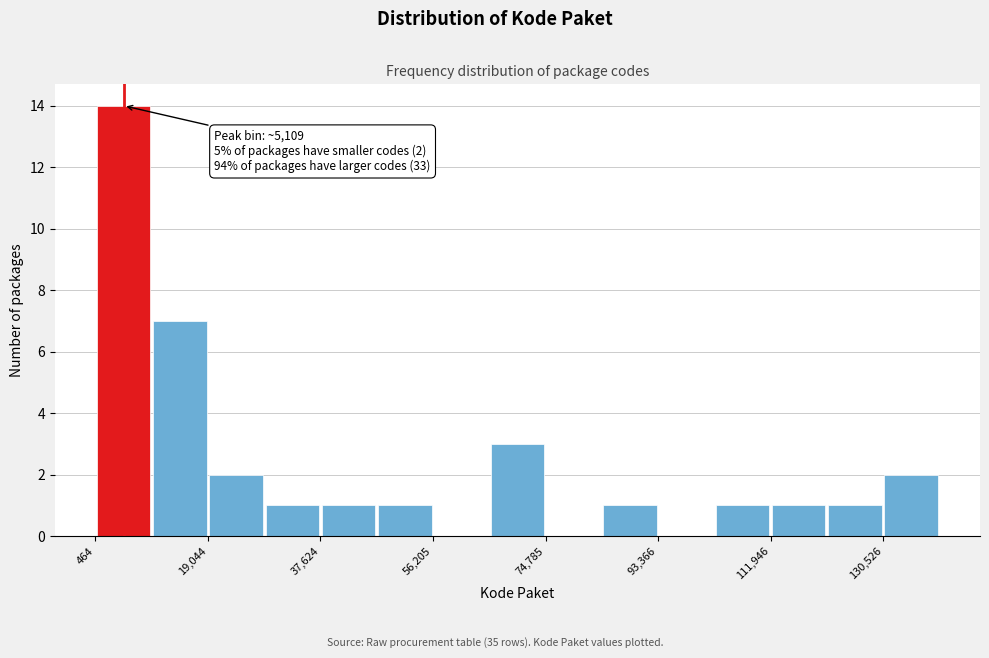

Over which range of the x-axis is the bar tallest?

0 to 10000